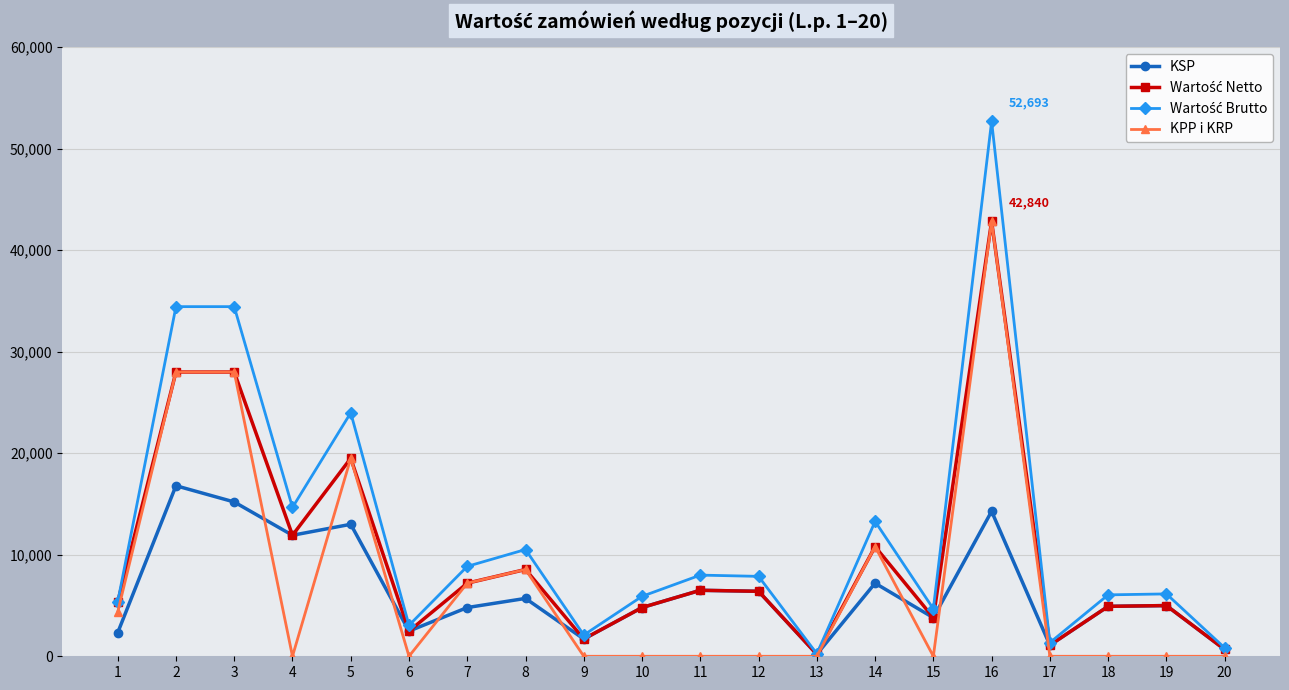

What is the highest value of the KSP series?

16800.0